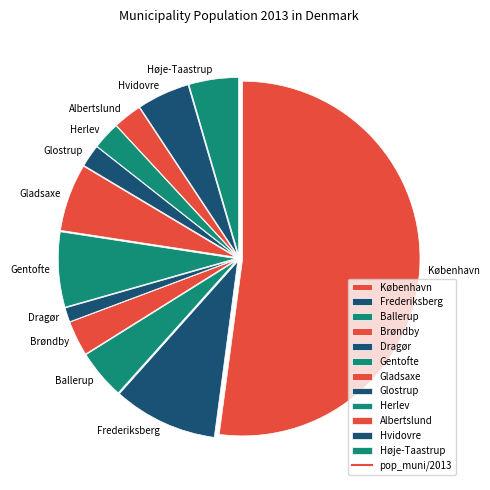

Which has a higher value, Høje-Taastrup or København?

København